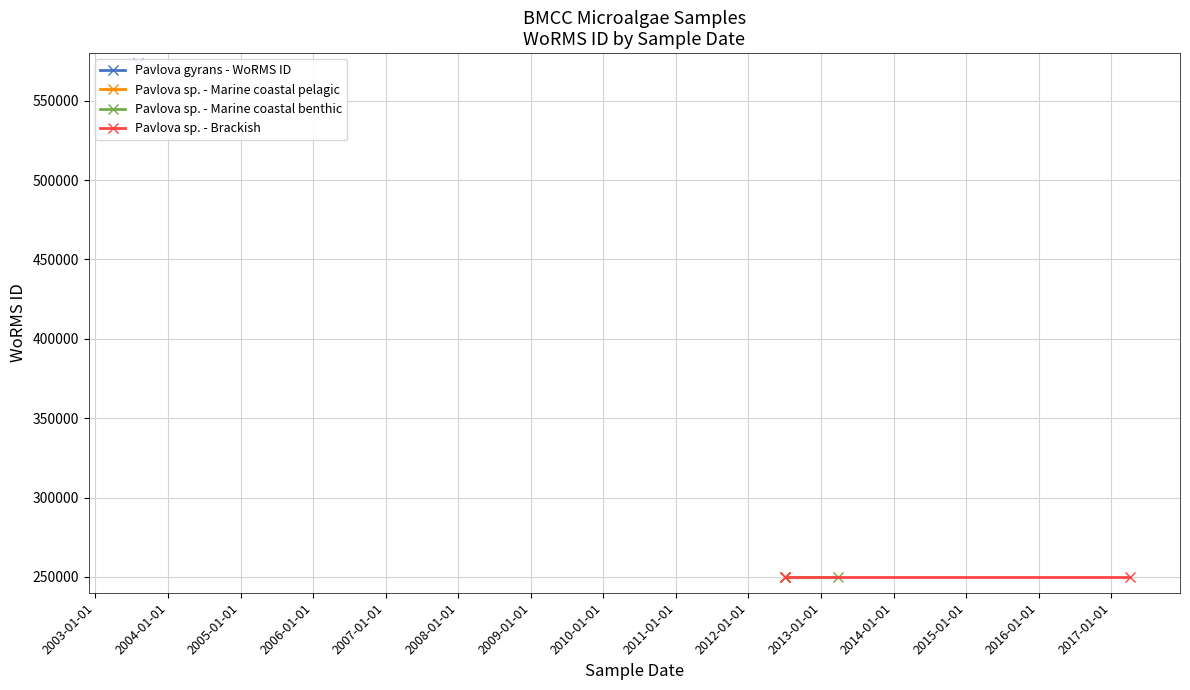

What is the ratio of the value at 07-04-2017 to the value at 01-07-2012?

1.0